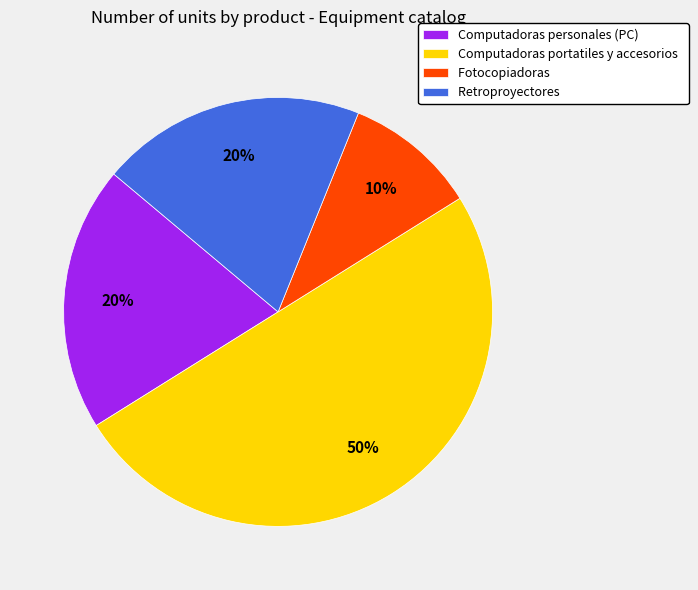

Which category has the smallest portion of the pie?

Fotocopiadoras